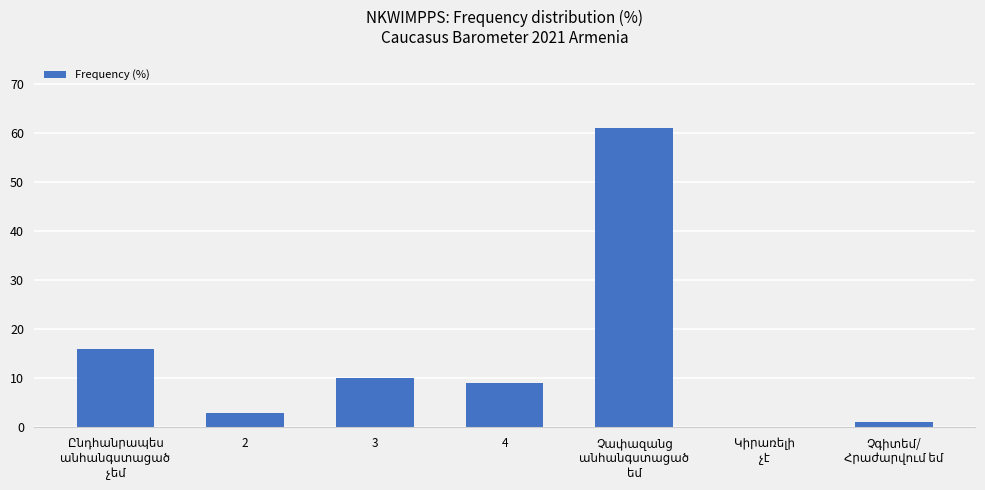

Are the bars horizontal?

No